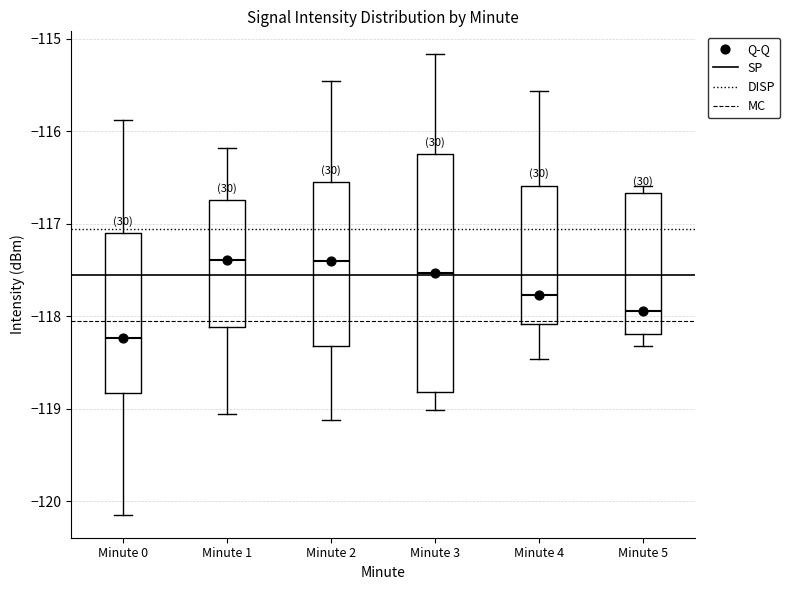

Where is the upper edge of the box for Minute 1 on the y-axis? The values are not printed on the chart, so give them approximately, as read against the axis.

-116.7